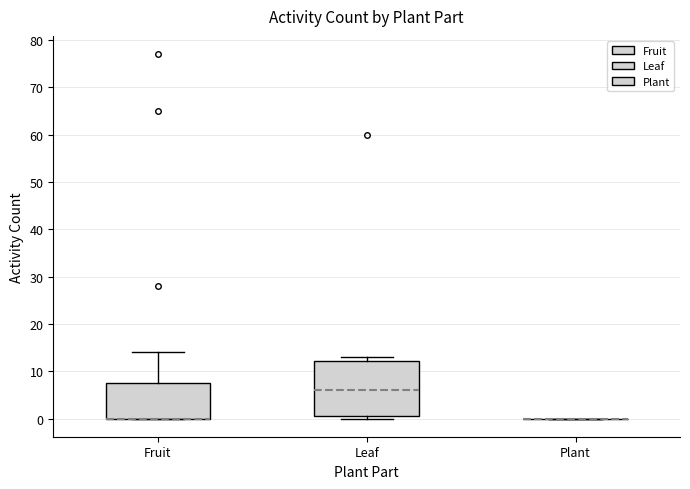

Reading left to right, transcribe this box plot: for each box, give where its median line is, the range the box spans, and where its two whiskers end, as read against the y-axis. The values are not printed on the chart, so give them approximately, as read against the axis.

Fruit: median 0 (drawn on the box's lower edge), box 0 to 8, whiskers 0 to 14
Leaf: median 6, box 1 to 12, whiskers 0 to 13
Plant: box collapsed to a line at 0, whiskers 0 to 0